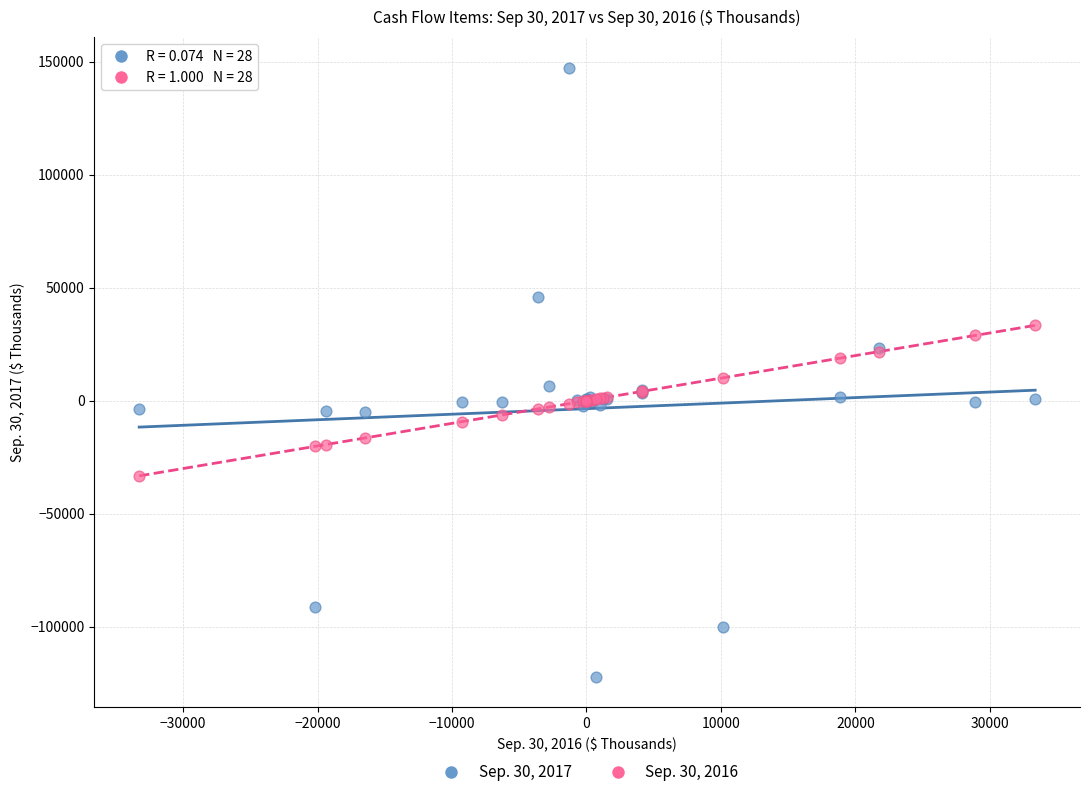

Which series reaches the maximum Y coordinate?

Sep. 30, 2017